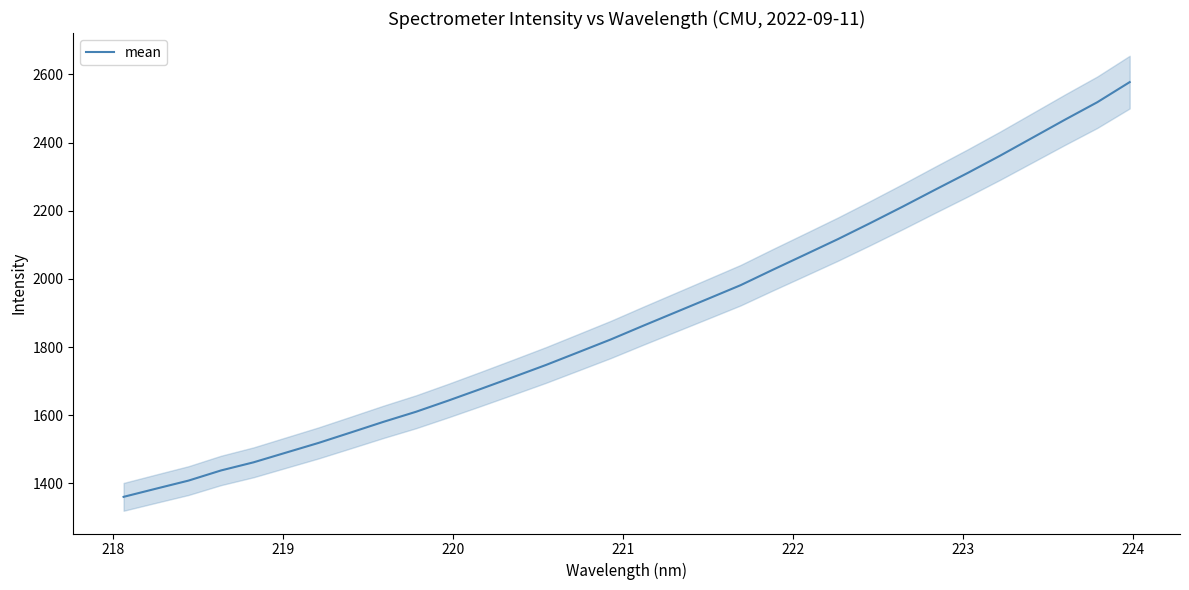

What is the maximum value for mean?

2577.4